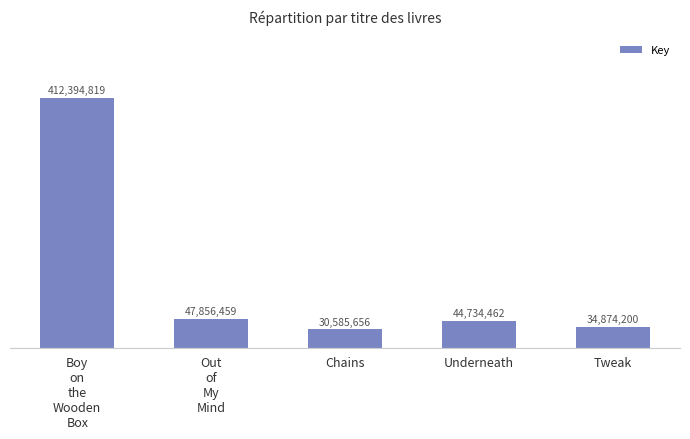

How many bars are there in total?

5